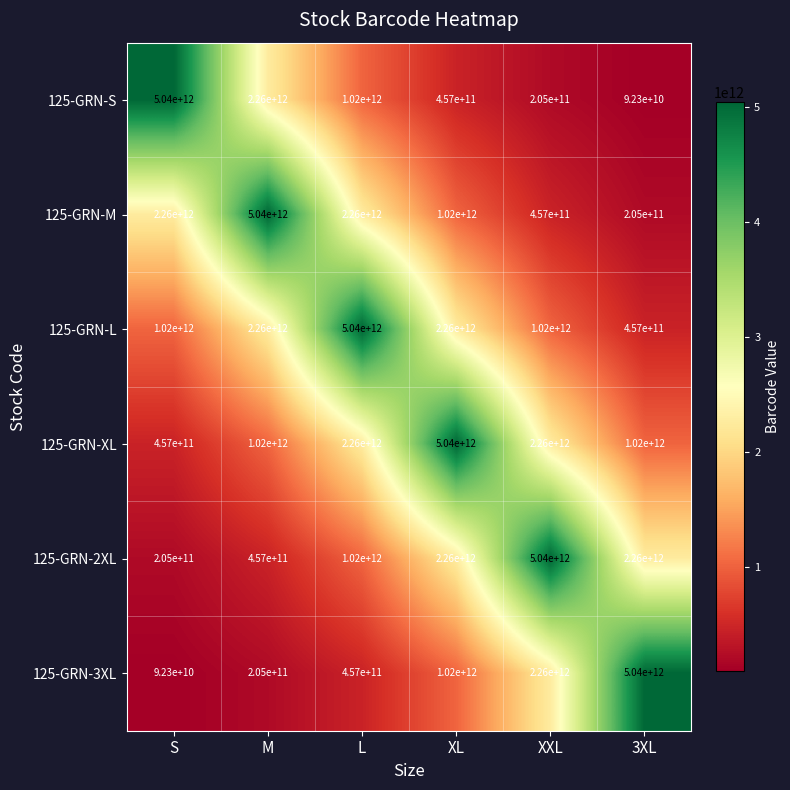

How many data points does each series have?

6